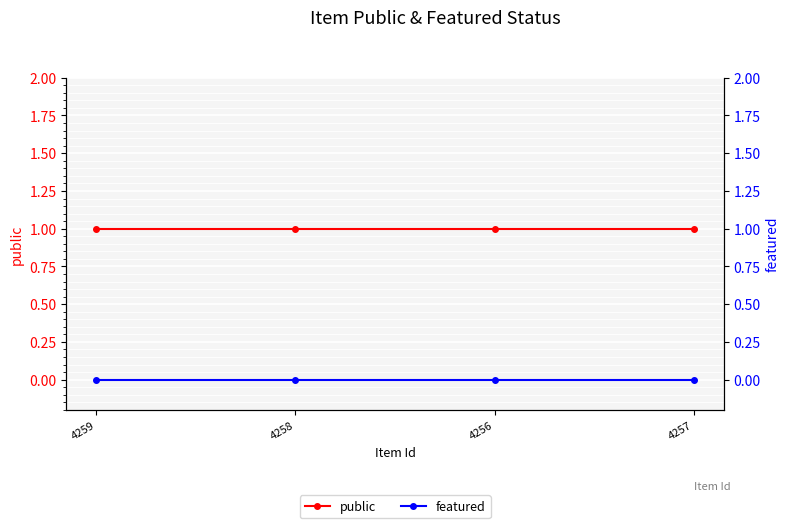

What are all the series names shown in the legend?

public, featured